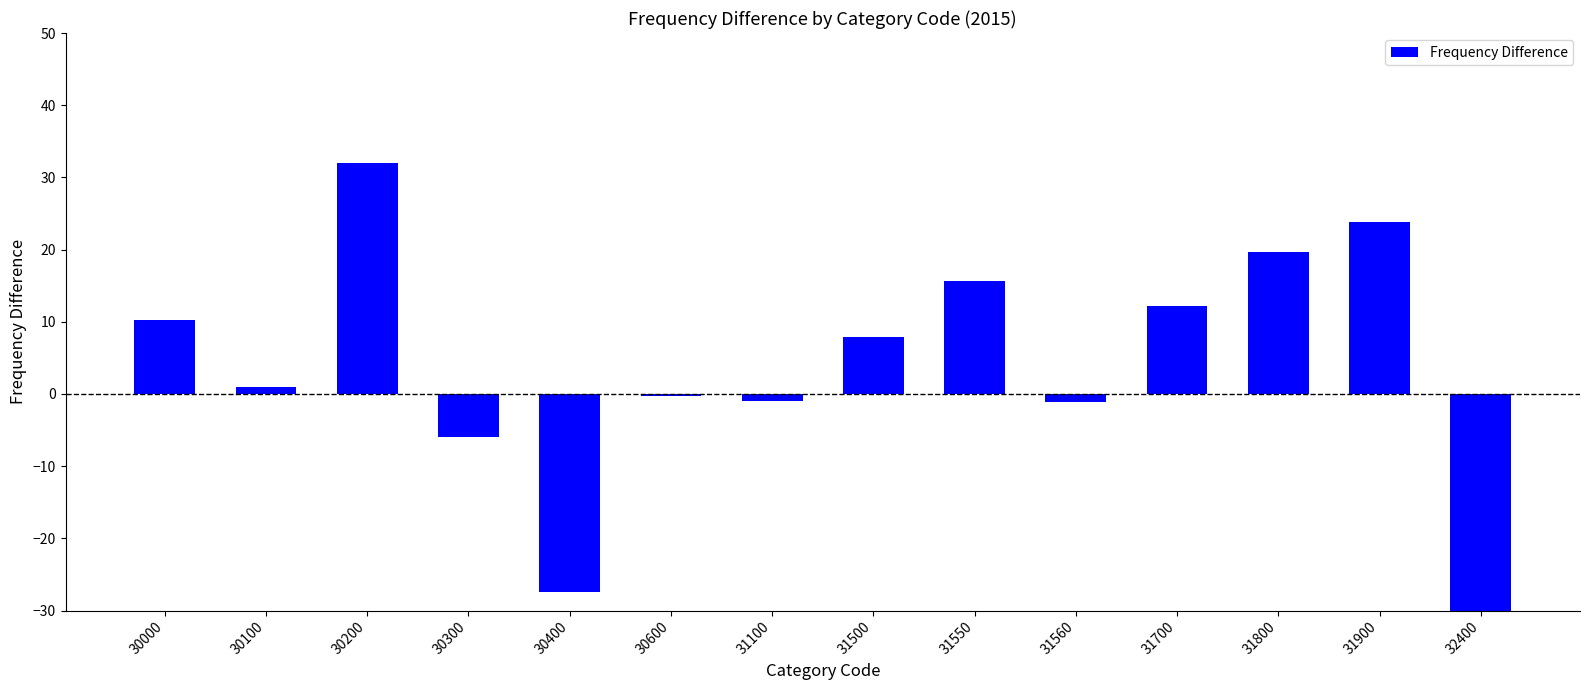

Approximately how many times larger is the value at 31700 compared to 31500?

1.5